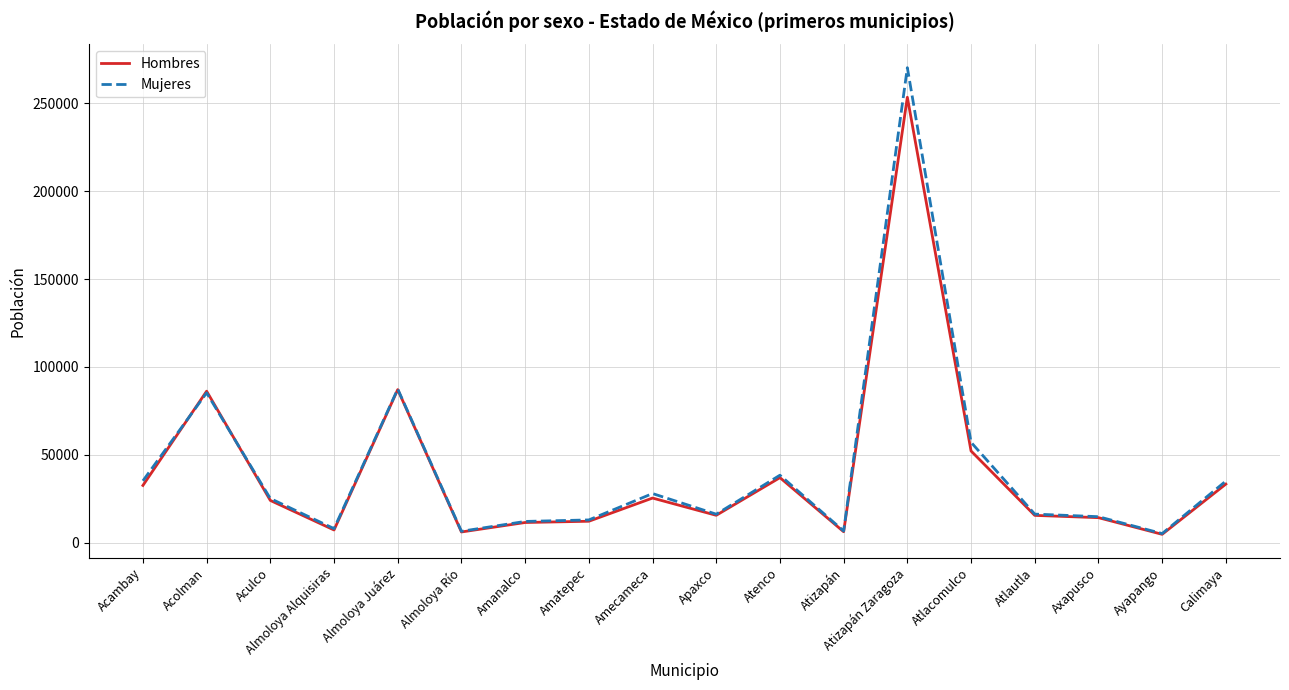

Read the Hombres value at Atizapán Zaragoza, to the nearest 50.

253450